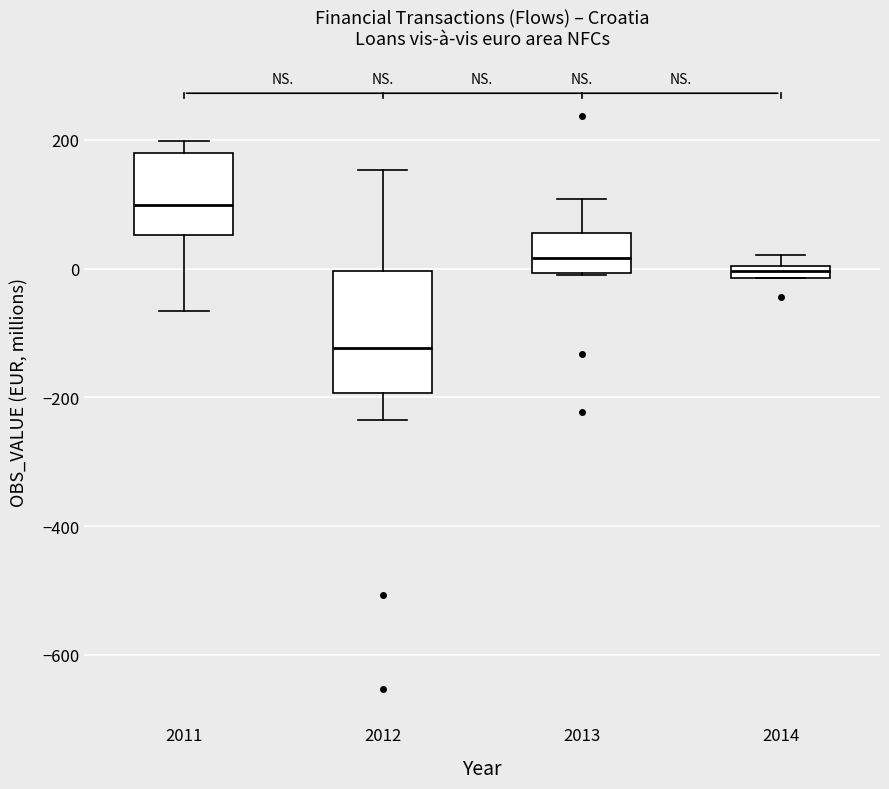

Where does the lower whisker of the box at x = 2011 end on the y-axis? The values are not printed on the chart, so give them approximately, as read against the axis.

-60